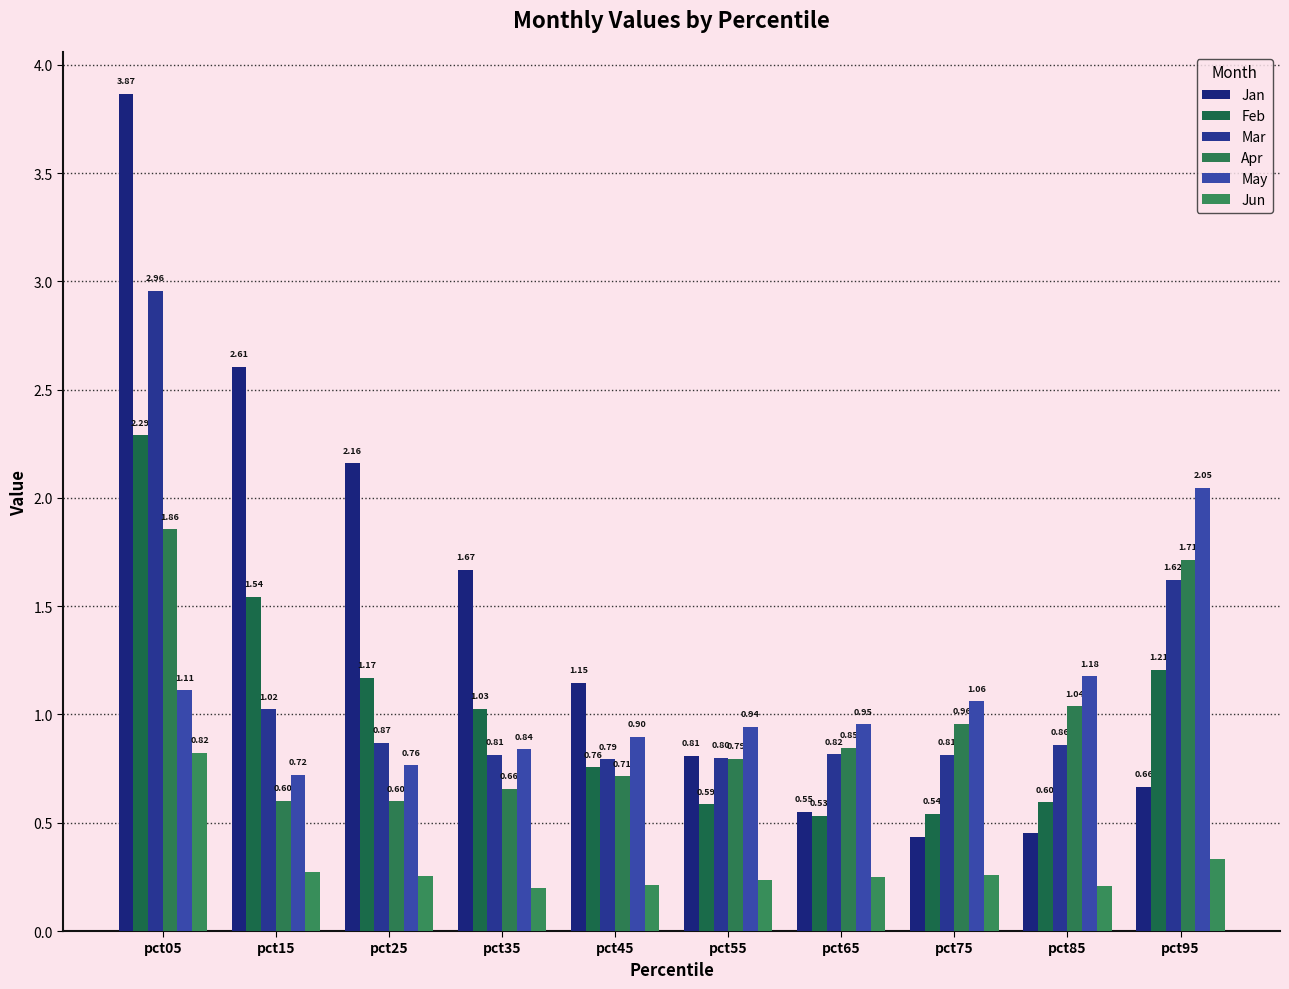

Where is Feb nearest to the value 1?

pct35